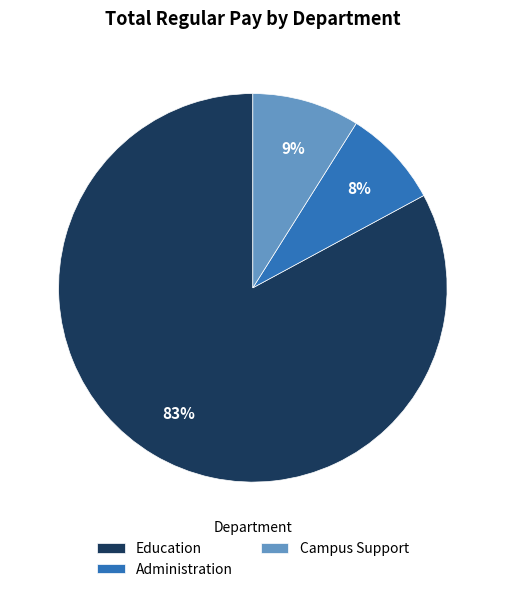

Is there any slice that represents more than half of the pie?

Yes